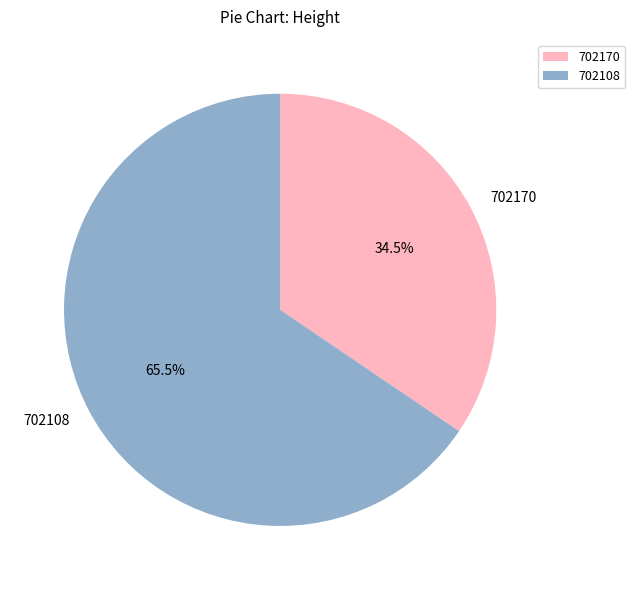

Which category has the smallest portion of the pie?

702170